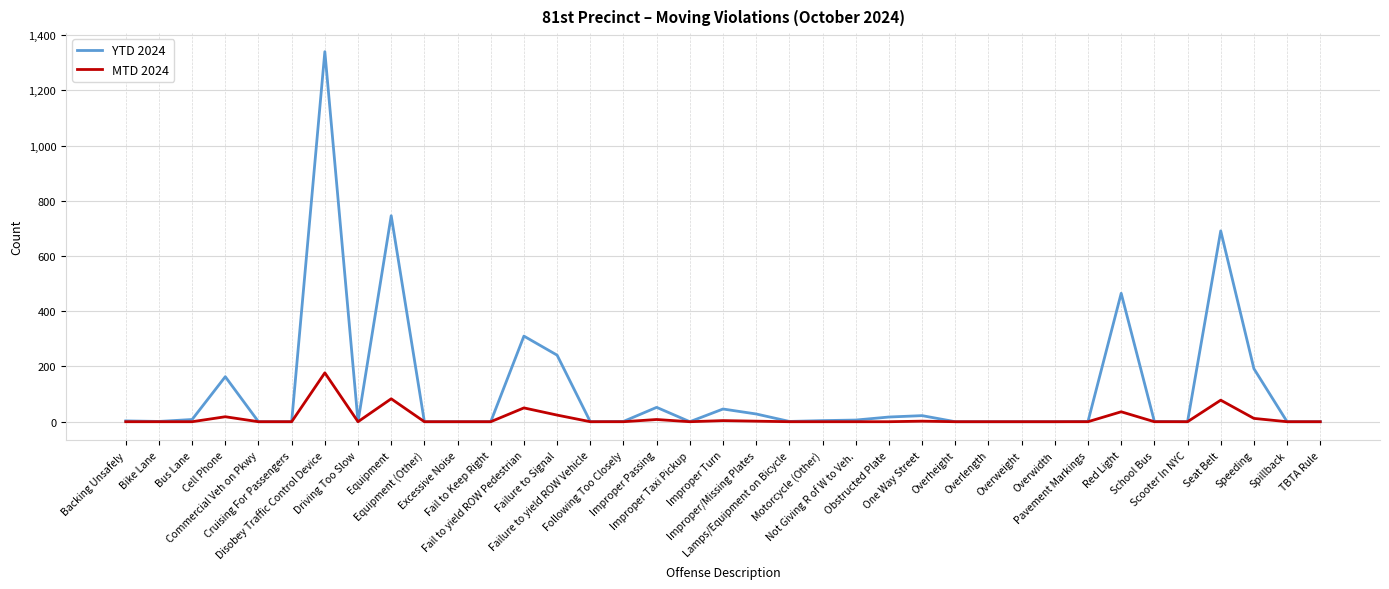

Which series has the widest spread of values?

YTD 2024